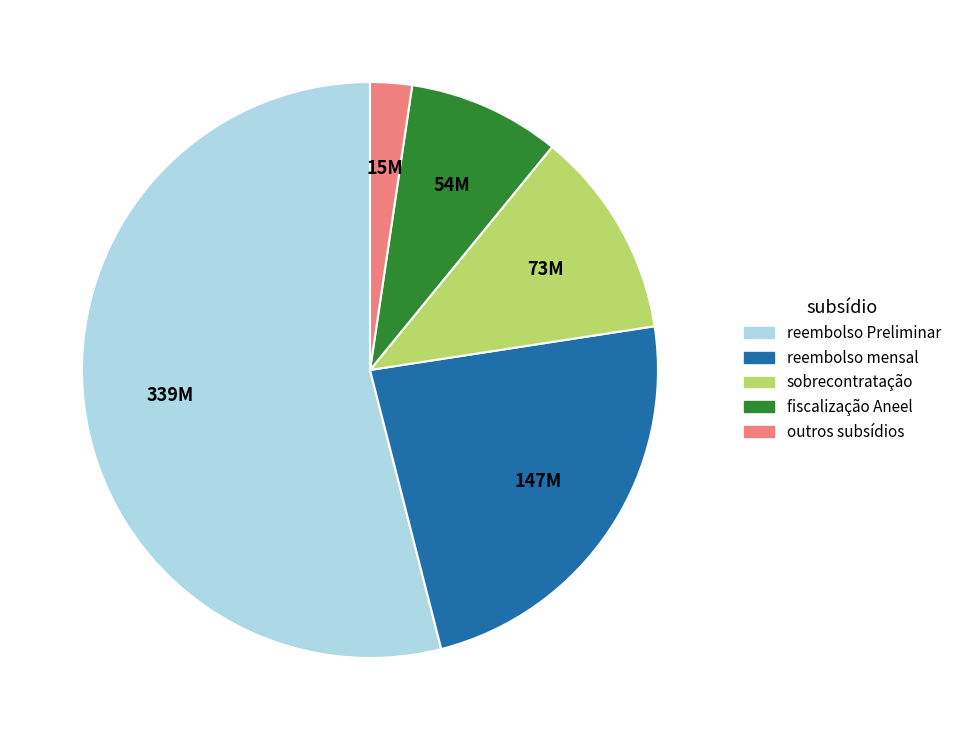

Is there any slice that represents more than half of the pie?

Yes